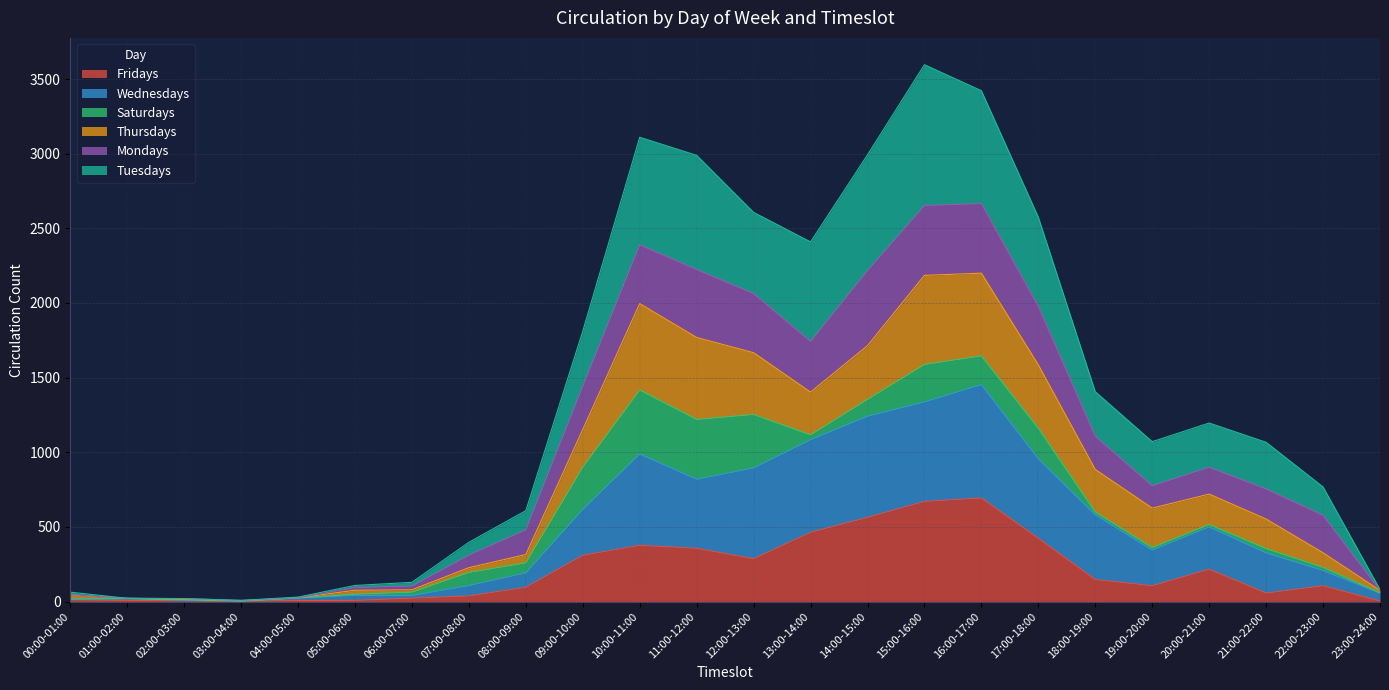

The value of Fridays at 19:00-20:00 is 70. True or false?

False